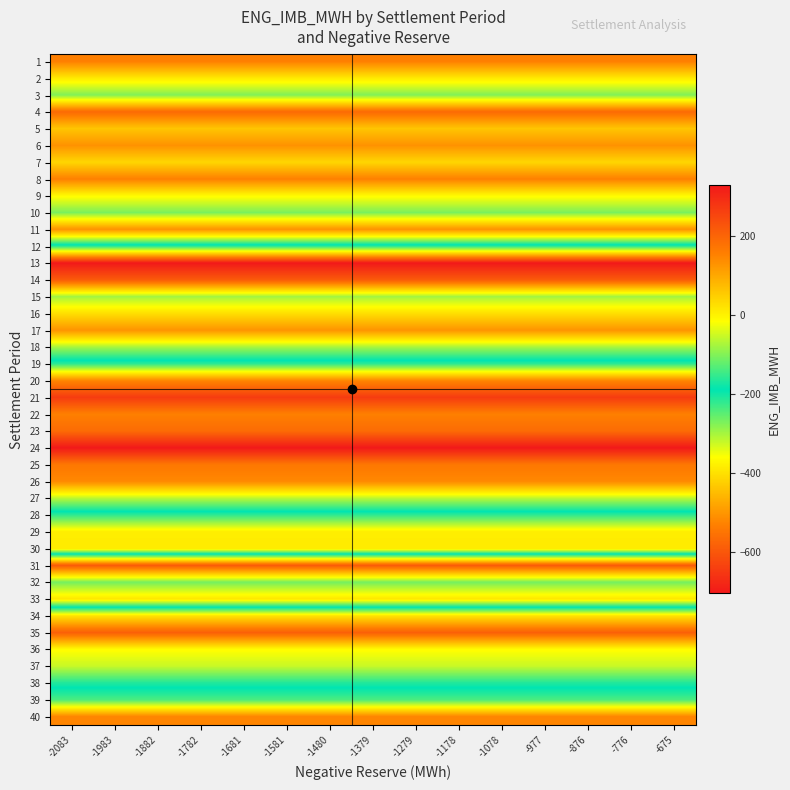

What is the maximum value shown in the chart?

326.7